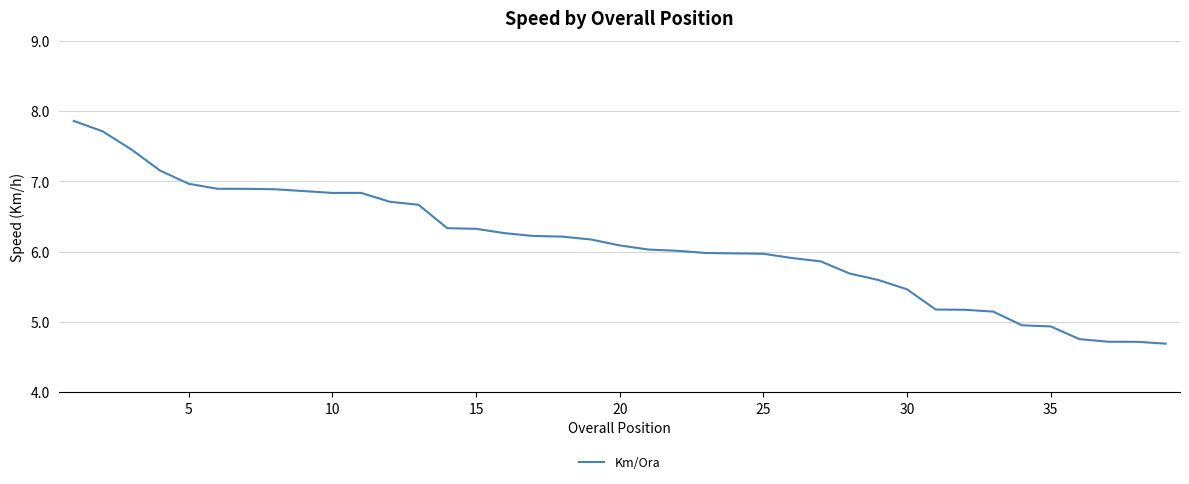

What is the difference between the maximum and minimum values?

3.2